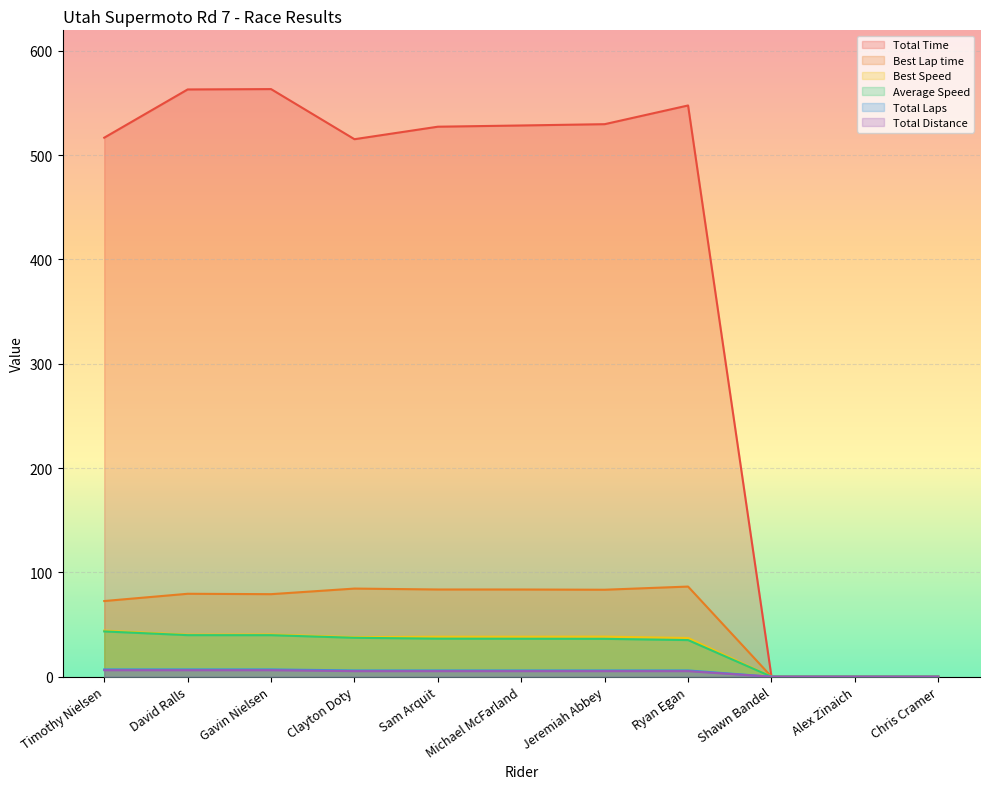

Does the chart display data point markers on the line(s)?

No